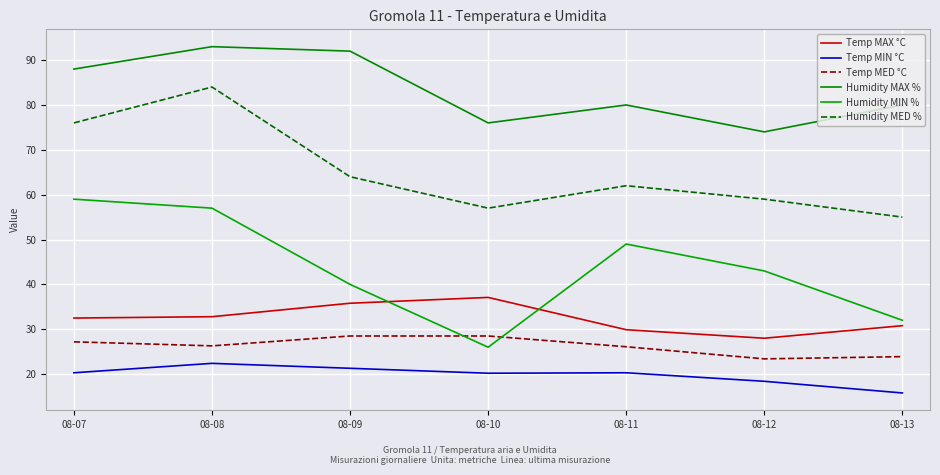

What is the approximate value of Humidity MAX % at 08-12?

74.0